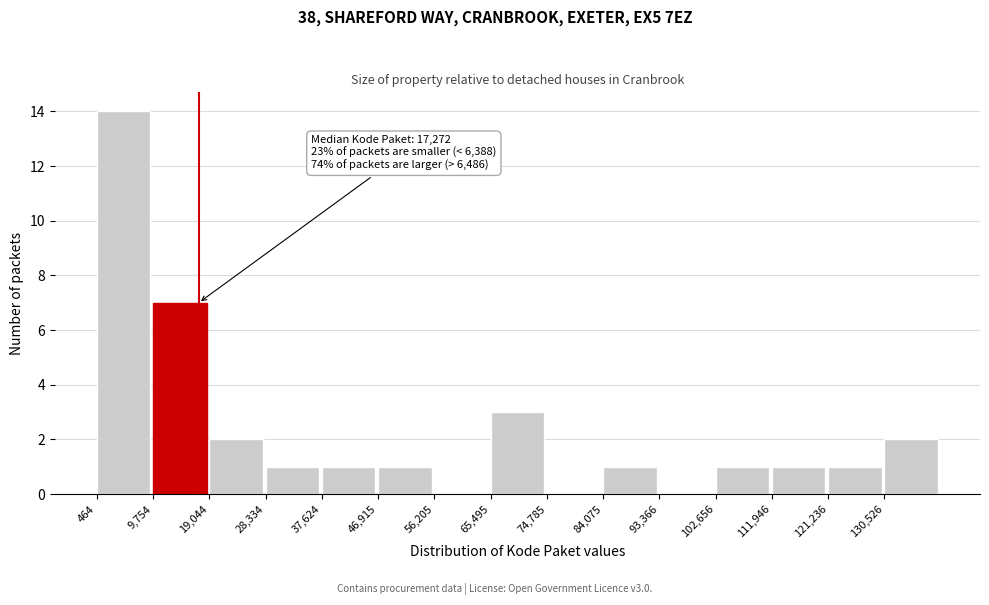

Which range on the x-axis has the tallest bar?

0 to 10000